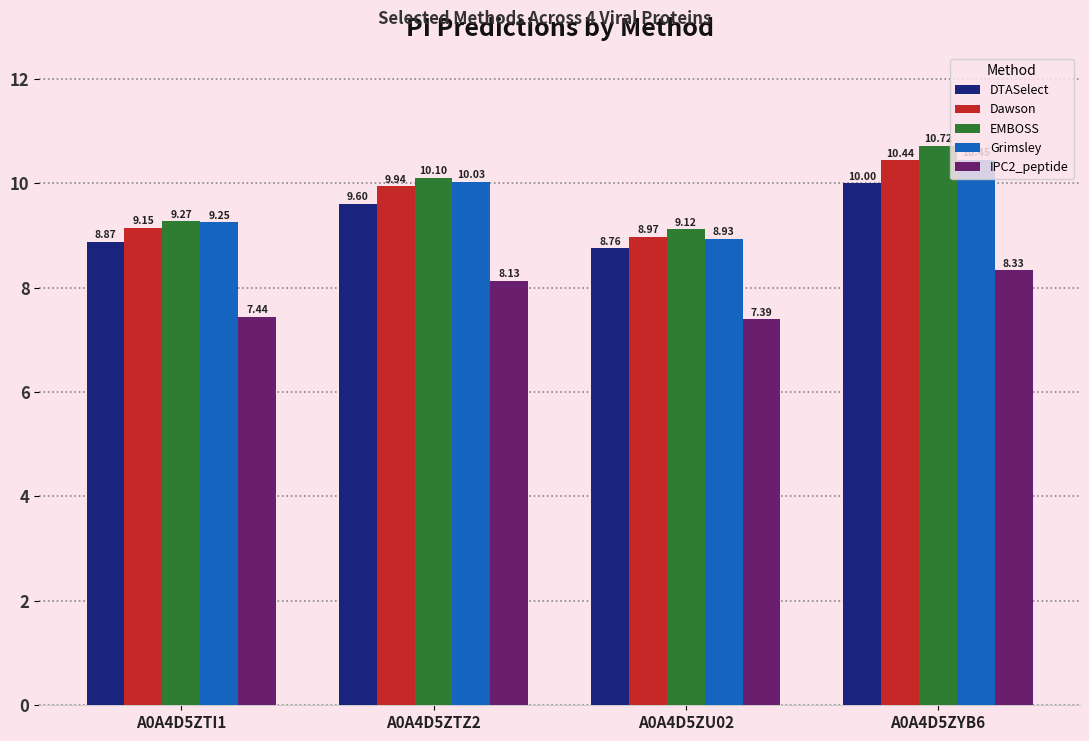

The IPC2_peptide series shows 13.1 at A0A4D5ZTI1. True or false?

False